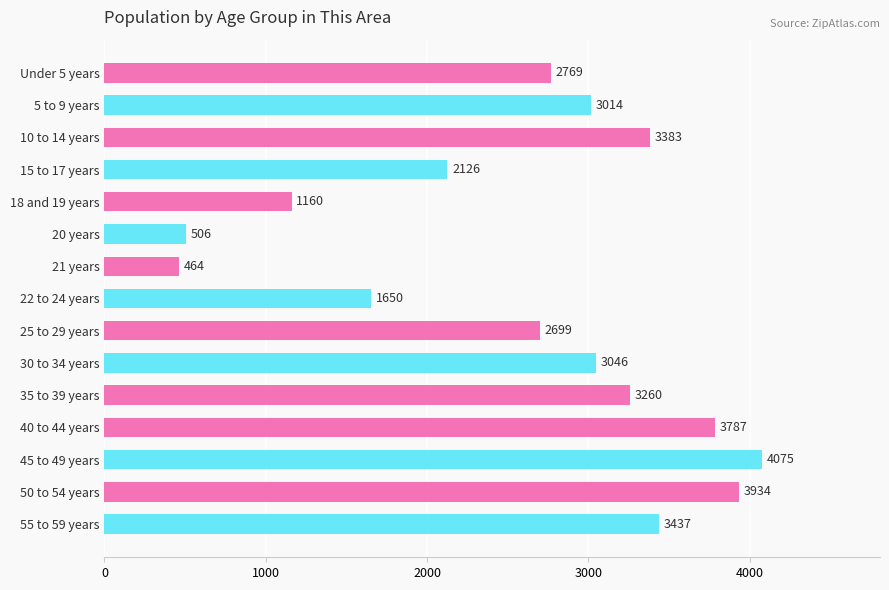

What is the greatest value displayed?

4075